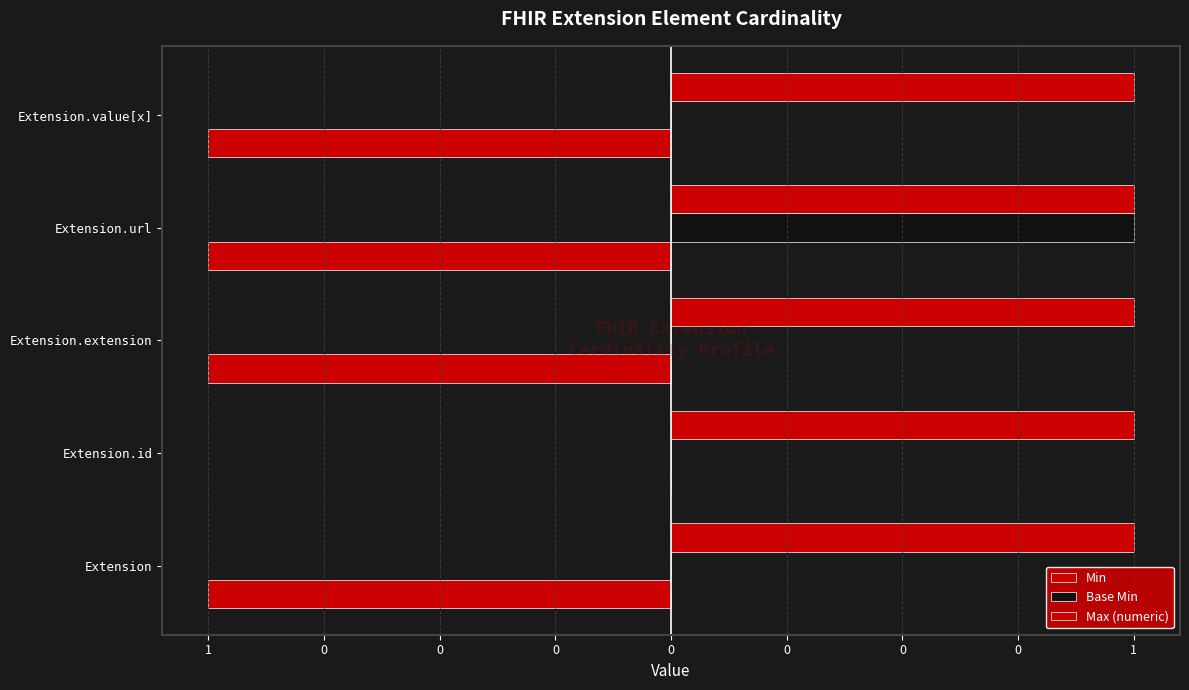

What is the sum of all Base Min values?

1.0